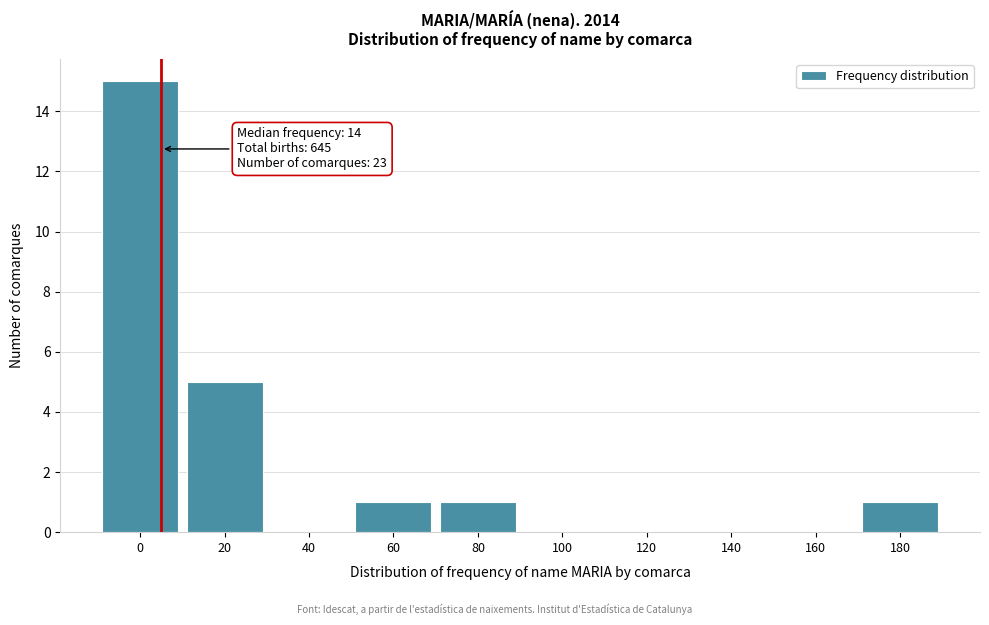

Reading right to left, what are all the values shown in this chart?

180=1	160=0	140=0	120=0	100=0	80=1	60=1	40=0	20=5	0=15